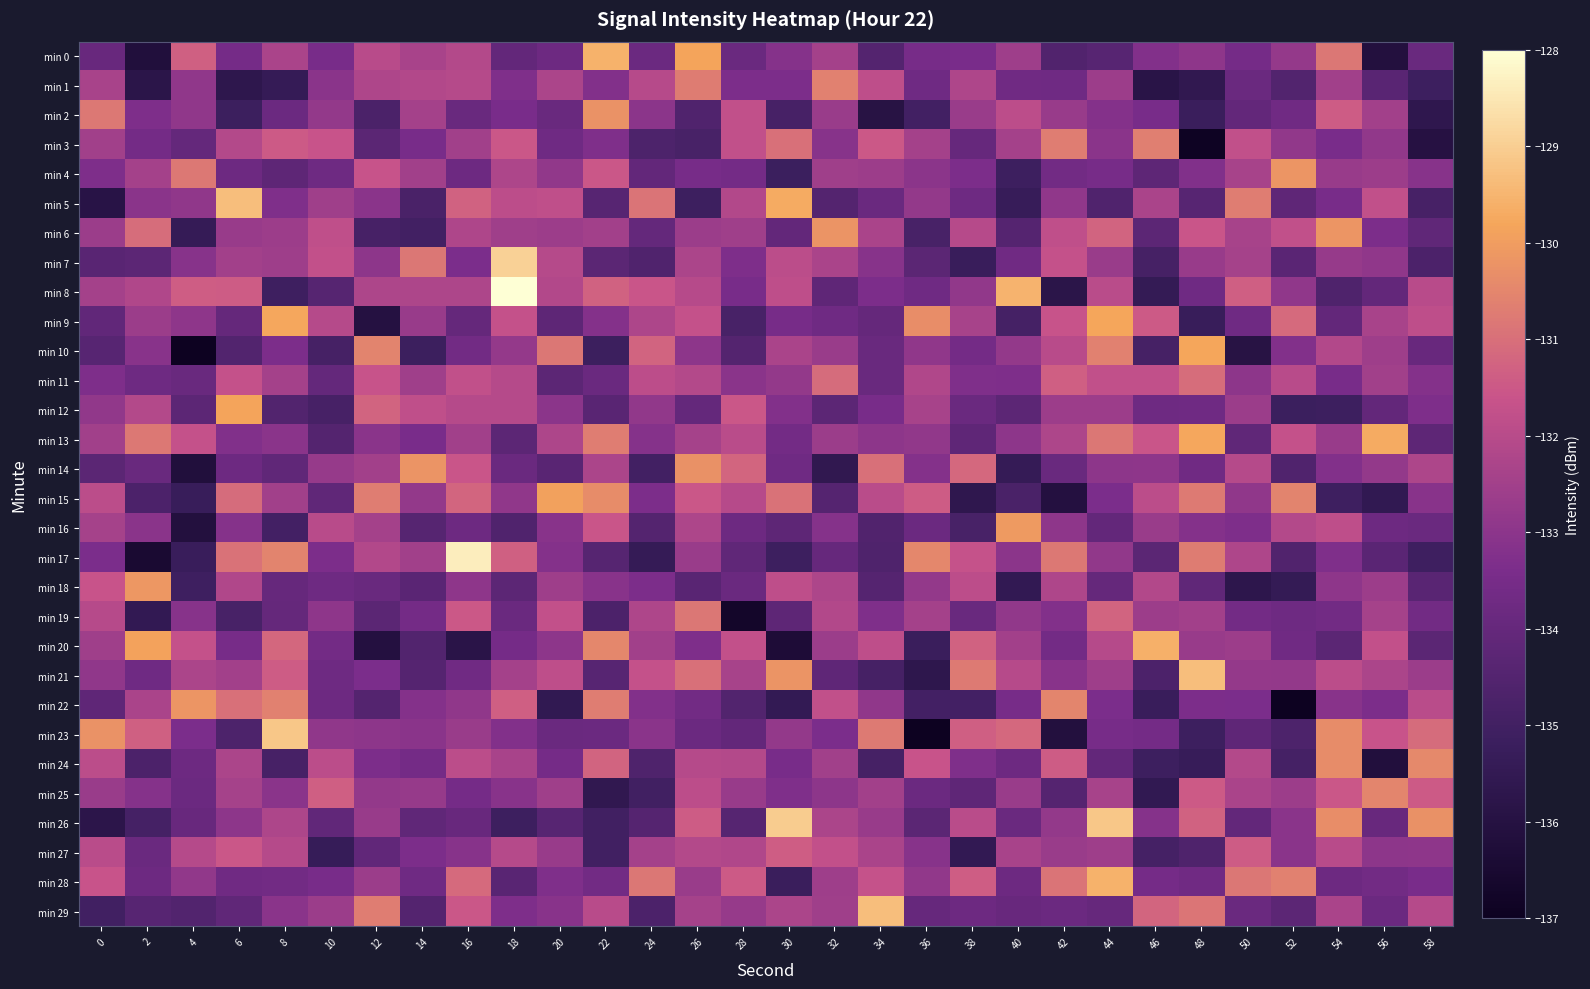

Reading left to right, extract all data points from this chart.

min 0: 0=-133.9	2=-136.2	4=-131.3	6=-133.5	8=-132.3	10=-133.5	12=-132.0	14=-132.3	16=-132.1	18=-134.1	20=-133.8	22=-129.6	24=-133.8	26=-129.8	28=-133.8	30=-133.2	32=-132.4	34=-134.5	36=-133.5	38=-133.4	40=-132.6	42=-134.5	44=-134.4	46=-133.2	48=-132.9	50=-133.5	52=-132.8	54=-130.8	56=-136.1	58=-133.9
min 1: 0=-132.3	2=-135.8	4=-132.9	6=-135.7	8=-135.4	10=-133.1	12=-132.2	14=-132.1	16=-132.1	18=-133.3	20=-132.3	22=-133.2	24=-132.0	26=-130.7	28=-133.4	30=-133.4	32=-130.6	34=-131.8	36=-133.7	38=-132.2	40=-133.7	42=-133.7	44=-132.6	46=-135.9	48=-135.6	50=-133.8	52=-134.5	54=-132.5	56=-134.4	58=-135.1
min 2: 0=-130.8	2=-133.3	4=-132.9	6=-135.1	8=-133.8	10=-132.8	12=-134.7	14=-132.4	16=-133.9	18=-133.4	20=-133.9	22=-130.2	24=-133.0	26=-134.6	28=-131.8	30=-134.8	32=-132.7	34=-135.9	36=-135.0	38=-132.7	40=-131.9	42=-132.7	44=-133.2	46=-133.5	48=-135.2	50=-134.1	52=-133.7	54=-131.4	56=-132.5	58=-135.6
min 3: 0=-132.5	2=-133.6	4=-134.0	6=-132.1	8=-131.5	10=-131.6	12=-134.3	14=-133.5	16=-132.5	18=-131.5	20=-133.7	22=-133.3	24=-134.7	26=-134.8	28=-131.8	30=-131.0	32=-133.1	34=-131.5	36=-132.5	38=-134.0	40=-132.5	42=-130.7	44=-133.1	46=-130.7	48=-136.9	50=-131.8	52=-132.9	54=-133.4	56=-132.9	58=-136.0
min 4: 0=-133.3	2=-132.5	4=-130.8	6=-133.8	8=-134.2	10=-133.8	12=-131.6	14=-132.5	16=-133.8	18=-132.2	20=-132.9	22=-131.5	24=-134.1	26=-133.5	28=-133.6	30=-135.2	32=-132.6	34=-132.6	36=-133.0	38=-133.4	40=-135.1	42=-133.6	44=-133.5	46=-134.2	48=-133.2	50=-132.4	52=-130.2	54=-132.7	56=-132.6	58=-133.1
min 5: 0=-135.9	2=-133.0	4=-132.9	6=-129.3	8=-133.3	10=-132.5	12=-133.1	14=-134.8	16=-131.3	18=-131.9	20=-131.8	22=-134.4	24=-130.9	26=-135.1	28=-132.1	30=-129.7	32=-134.5	34=-133.8	36=-132.9	38=-133.8	40=-135.3	42=-132.9	44=-134.6	46=-132.3	48=-134.4	50=-130.7	52=-134.2	54=-133.5	56=-131.8	58=-134.8
min 6: 0=-132.7	2=-131.0	4=-135.4	6=-132.7	8=-132.6	10=-131.8	12=-134.9	14=-135.0	16=-132.2	18=-132.6	20=-132.6	22=-132.5	24=-134.0	26=-132.7	28=-132.6	30=-134.1	32=-130.2	34=-132.3	36=-134.8	38=-132.0	40=-134.5	42=-131.8	44=-131.3	46=-134.2	48=-131.6	50=-132.4	52=-131.8	54=-130.2	56=-133.4	58=-134.1
min 7: 0=-134.3	2=-134.2	4=-133.1	6=-132.5	8=-132.6	10=-131.8	12=-133.0	14=-130.8	16=-133.4	18=-128.9	20=-132.1	22=-134.3	24=-134.6	26=-132.3	28=-133.3	30=-131.9	32=-132.3	34=-133.1	36=-134.3	38=-135.3	40=-133.7	42=-131.7	44=-132.7	46=-134.9	48=-132.7	50=-132.4	52=-134.3	54=-132.8	56=-132.9	58=-134.7
min 8: 0=-132.5	2=-132.2	4=-131.4	6=-131.4	8=-135.1	10=-134.4	12=-132.2	14=-132.2	16=-132.2	18=-127.2	20=-132.1	22=-131.3	24=-131.6	26=-132.0	28=-133.5	30=-131.9	32=-134.2	34=-133.4	36=-133.7	38=-132.9	40=-129.5	42=-135.8	44=-132.0	46=-135.4	48=-133.7	50=-131.4	52=-132.9	54=-134.6	56=-134.1	58=-132.0
min 9: 0=-134.1	2=-132.7	4=-132.9	6=-134.0	8=-129.8	10=-132.0	12=-136.0	14=-132.7	16=-134.0	18=-131.7	20=-134.2	22=-133.2	24=-132.2	26=-131.7	28=-134.8	30=-133.5	32=-133.7	34=-134.0	36=-130.4	38=-132.4	40=-134.9	42=-131.6	44=-129.8	46=-131.5	48=-135.3	50=-133.7	52=-131.1	54=-134.1	56=-132.3	58=-131.8
min 10: 0=-134.4	2=-133.1	4=-137.9	6=-134.5	8=-133.4	10=-134.9	12=-130.6	14=-135.1	16=-133.7	18=-132.8	20=-130.8	22=-135.2	24=-131.3	26=-133.0	28=-134.5	30=-132.3	32=-132.7	34=-133.9	36=-132.9	38=-133.6	40=-132.8	42=-132.0	44=-130.6	46=-134.9	48=-129.8	50=-135.9	52=-133.2	54=-132.1	56=-132.6	58=-133.9
min 11: 0=-133.3	2=-133.7	4=-133.9	6=-131.7	8=-132.5	10=-134.0	12=-131.7	14=-132.5	16=-131.8	18=-132.1	20=-134.2	22=-133.8	24=-131.9	26=-132.1	28=-133.0	30=-132.8	32=-131.1	34=-133.9	36=-132.2	38=-133.3	40=-133.3	42=-131.4	44=-131.8	46=-131.8	48=-131.0	50=-133.0	52=-132.0	54=-133.5	56=-132.5	58=-133.2
min 12: 0=-132.9	2=-132.1	4=-134.2	6=-129.9	8=-134.5	10=-134.8	12=-131.3	14=-131.8	16=-132.1	18=-132.1	20=-133.0	22=-134.3	24=-132.9	26=-134.0	28=-131.5	30=-133.2	32=-134.2	34=-133.5	36=-132.4	38=-133.8	40=-134.2	42=-132.6	44=-132.6	46=-133.8	48=-133.7	50=-132.7	52=-135.2	54=-135.1	56=-134.1	58=-133.3
min 13: 0=-132.5	2=-130.8	4=-131.7	6=-133.2	8=-133.0	10=-134.5	12=-133.0	14=-133.4	16=-132.5	18=-134.2	20=-132.2	22=-130.7	24=-133.2	26=-132.4	28=-132.0	30=-133.6	32=-132.7	34=-133.0	36=-132.9	38=-134.2	40=-133.0	42=-132.3	44=-130.8	46=-131.6	48=-129.8	50=-134.2	52=-131.7	54=-132.7	56=-129.7	58=-134.2
min 14: 0=-134.3	2=-133.9	4=-136.2	6=-133.8	8=-134.1	10=-132.8	12=-132.5	14=-130.2	16=-131.6	18=-133.9	20=-134.3	22=-132.3	24=-135.0	26=-130.3	28=-131.2	30=-133.7	32=-135.6	34=-131.0	36=-133.2	38=-131.1	40=-135.4	42=-133.9	44=-133.0	46=-132.9	48=-133.7	50=-132.1	52=-134.6	54=-133.2	56=-132.8	58=-132.2
min 15: 0=-131.9	2=-134.7	4=-135.3	6=-131.1	8=-132.5	10=-134.1	12=-130.7	14=-132.8	16=-131.2	18=-132.9	20=-129.9	22=-130.4	24=-133.4	26=-131.5	28=-132.0	30=-130.9	32=-134.4	34=-132.0	36=-131.4	38=-135.6	40=-134.8	42=-136.1	44=-133.4	46=-131.9	48=-130.7	50=-132.9	52=-130.6	54=-135.1	56=-135.6	58=-133.1
min 16: 0=-132.4	2=-133.0	4=-136.1	6=-133.1	8=-135.0	10=-132.0	12=-132.5	14=-134.4	16=-133.8	18=-134.6	20=-133.1	22=-131.6	24=-134.5	26=-132.2	28=-133.8	30=-134.2	32=-133.2	34=-134.6	36=-133.8	38=-134.8	40=-130.1	42=-132.9	44=-134.0	46=-132.7	48=-133.2	50=-133.3	52=-132.1	54=-131.9	56=-133.8	58=-133.9
min 17: 0=-133.4	2=-136.5	4=-135.3	6=-130.9	8=-130.5	10=-133.4	12=-132.1	14=-132.5	16=-128.4	18=-131.3	20=-133.2	22=-134.4	24=-135.4	26=-132.7	28=-134.1	30=-135.1	32=-134.0	34=-134.6	36=-130.5	38=-131.7	40=-133.0	42=-130.8	44=-132.9	46=-134.3	48=-130.7	50=-132.2	52=-134.6	54=-133.3	56=-134.3	58=-135.1
min 18: 0=-131.6	2=-130.1	4=-135.1	6=-132.2	8=-134.0	10=-133.7	12=-133.9	14=-134.3	16=-132.9	18=-134.2	20=-132.6	22=-133.1	24=-133.4	26=-134.4	28=-133.9	30=-131.9	32=-132.2	34=-134.5	36=-132.9	38=-131.9	40=-135.5	42=-132.2	44=-134.0	46=-132.1	48=-134.1	50=-135.7	52=-135.4	54=-132.9	56=-132.6	58=-134.4
min 19: 0=-132.0	2=-135.5	4=-133.1	6=-134.8	8=-134.0	10=-132.9	12=-134.3	14=-133.6	16=-131.5	18=-133.9	20=-131.7	22=-134.7	24=-132.2	26=-130.8	28=-136.7	30=-134.2	32=-132.1	34=-133.3	36=-132.4	38=-133.9	40=-132.9	42=-133.2	44=-131.2	46=-132.6	48=-132.5	50=-133.6	52=-133.7	54=-133.6	56=-132.4	58=-133.6
min 20: 0=-132.6	2=-129.9	4=-131.7	6=-133.5	8=-131.2	10=-133.6	12=-136.1	14=-134.5	16=-135.8	18=-133.5	20=-133.0	22=-130.5	24=-132.5	26=-133.3	28=-131.8	30=-136.3	32=-132.6	34=-131.8	36=-135.2	38=-131.3	40=-132.5	42=-133.6	44=-132.1	46=-129.6	48=-132.7	50=-132.6	52=-133.7	54=-134.3	56=-131.8	58=-134.3
min 21: 0=-132.9	2=-133.7	4=-132.3	6=-132.5	8=-131.4	10=-133.8	12=-133.4	14=-134.5	16=-133.7	18=-132.4	20=-131.9	22=-134.4	24=-131.7	26=-131.0	28=-132.4	30=-130.2	32=-134.2	34=-134.9	36=-135.7	38=-130.8	40=-132.0	42=-133.1	44=-132.6	46=-134.7	48=-129.3	50=-132.8	52=-132.8	54=-131.9	56=-132.3	58=-132.7
min 22: 0=-134.2	2=-132.3	4=-130.2	6=-131.0	8=-130.6	10=-133.8	12=-134.5	14=-133.2	16=-132.9	18=-131.4	20=-135.5	22=-130.7	24=-133.2	26=-133.6	28=-134.5	30=-135.5	32=-131.8	34=-132.9	36=-134.9	38=-134.9	40=-133.5	42=-130.5	44=-133.4	46=-135.3	48=-133.4	50=-133.4	52=-137.0	54=-133.1	56=-133.3	58=-132.0
min 23: 0=-130.2	2=-131.3	4=-133.4	6=-134.7	8=-129.1	10=-132.9	12=-133.0	14=-133.0	16=-132.7	18=-133.2	20=-133.9	22=-133.8	24=-133.0	26=-133.8	28=-134.1	30=-132.8	32=-133.4	34=-130.7	36=-137.0	38=-131.4	40=-131.1	42=-136.1	44=-133.5	46=-133.6	48=-135.1	50=-134.2	52=-134.7	54=-130.4	56=-131.6	58=-131.1
min 24: 0=-131.9	2=-134.7	4=-133.8	6=-132.3	8=-134.8	10=-131.9	12=-133.4	14=-133.6	16=-131.9	18=-132.3	20=-133.5	22=-131.3	24=-134.6	26=-132.1	28=-132.1	30=-133.5	32=-132.5	34=-134.9	36=-131.6	38=-133.3	40=-133.8	42=-131.4	44=-134.1	46=-135.1	48=-135.3	50=-132.1	52=-134.9	54=-130.4	56=-136.1	58=-130.5
min 25: 0=-132.7	2=-133.1	4=-133.8	6=-132.4	8=-133.1	10=-131.3	12=-132.8	14=-132.8	16=-133.5	18=-133.1	20=-132.5	22=-135.6	24=-135.0	26=-131.9	28=-132.7	30=-133.3	32=-133.0	34=-132.5	36=-133.8	38=-134.2	40=-132.7	42=-134.5	44=-132.4	46=-135.6	48=-131.5	50=-132.3	52=-132.6	54=-131.5	56=-130.5	58=-131.5
min 26: 0=-135.8	2=-134.9	4=-133.9	6=-133.0	8=-132.2	10=-134.1	12=-132.7	14=-134.1	16=-133.9	18=-135.1	20=-134.4	22=-135.0	24=-134.5	26=-131.4	28=-134.4	30=-129.1	32=-132.3	34=-132.7	36=-134.3	38=-131.9	40=-133.9	42=-132.8	44=-129.2	46=-133.1	48=-131.3	50=-134.1	52=-133.1	54=-130.3	56=-133.9	58=-130.3
min 27: 0=-131.9	2=-133.8	4=-132.1	6=-131.5	8=-132.1	10=-135.4	12=-134.1	14=-133.4	16=-133.1	18=-132.1	20=-132.7	22=-135.0	24=-132.4	26=-132.1	28=-132.2	30=-131.4	32=-131.7	34=-132.3	36=-133.1	38=-135.5	40=-132.4	42=-132.7	44=-132.6	46=-134.9	48=-134.6	50=-131.4	52=-133.1	54=-132.0	56=-133.0	58=-133.0
min 28: 0=-131.6	2=-133.8	4=-132.9	6=-133.7	8=-133.7	10=-133.5	12=-132.7	14=-133.7	16=-131.1	18=-134.3	20=-133.3	22=-133.7	24=-130.8	26=-132.7	28=-131.5	30=-135.2	32=-132.6	34=-131.7	36=-132.9	38=-131.4	40=-133.8	42=-130.9	44=-129.6	46=-133.5	48=-133.7	50=-130.8	52=-130.6	54=-133.8	56=-133.6	58=-133.4
min 29: 0=-135.0	2=-134.4	4=-134.5	6=-134.2	8=-133.1	10=-132.6	12=-130.7	14=-134.5	16=-131.5	18=-133.3	20=-133.1	22=-132.0	24=-134.7	26=-132.4	28=-132.8	30=-132.3	32=-132.6	34=-129.3	36=-134.0	38=-133.8	40=-133.9	42=-133.8	44=-134.0	46=-131.2	48=-130.9	50=-133.9	52=-134.2	54=-132.3	56=-133.8	58=-132.1